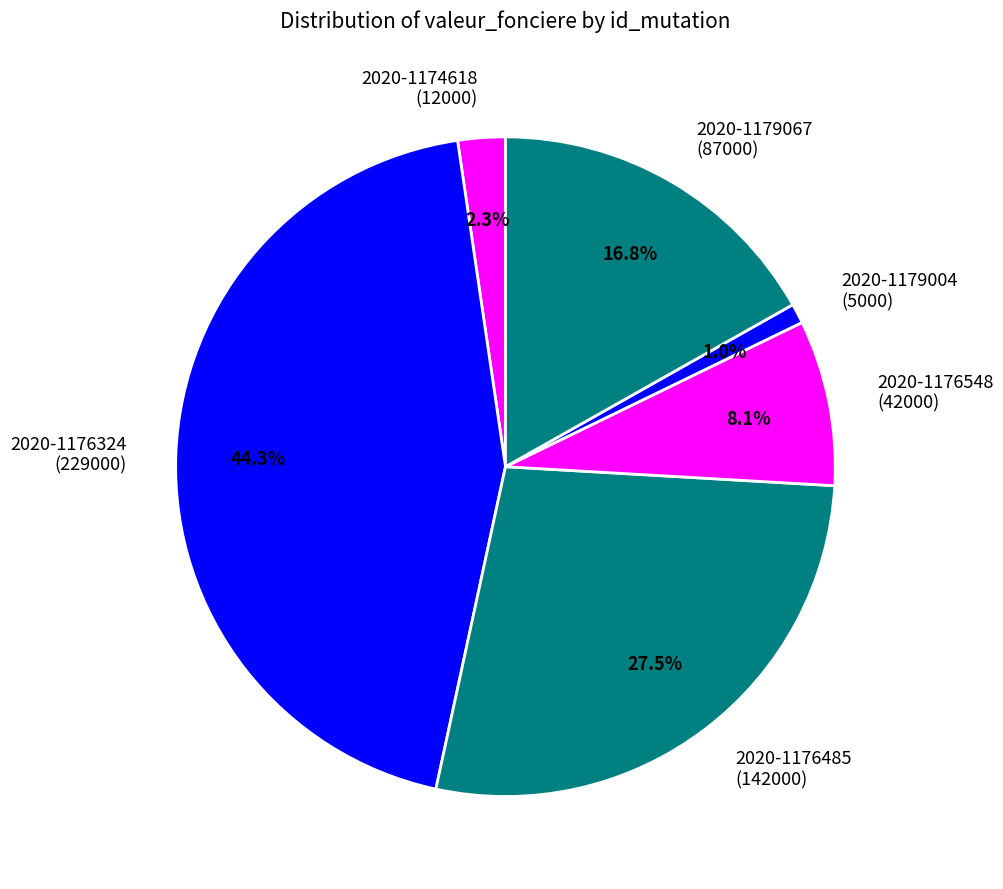

Is there a majority slice in this chart?

No